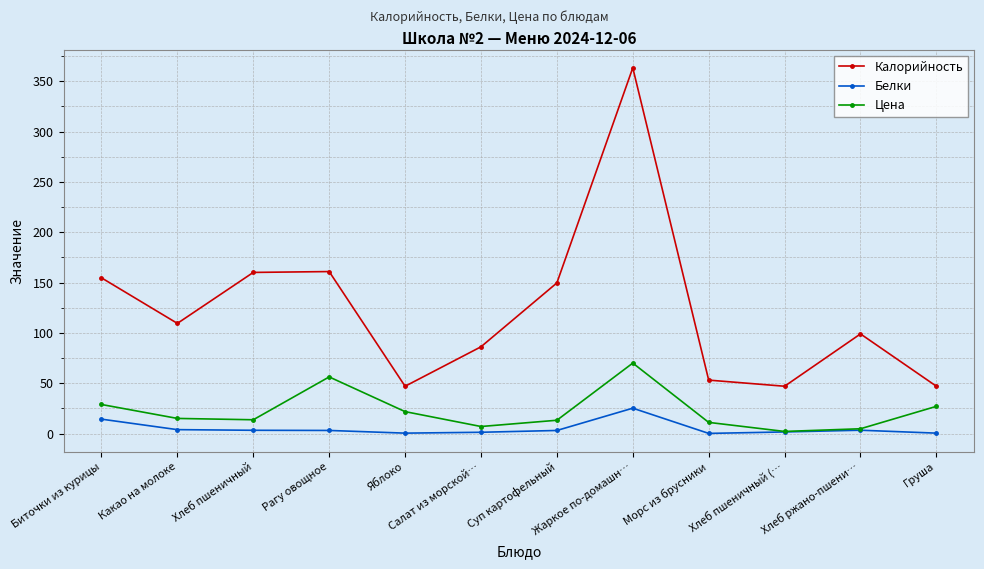

What is the label of the 1st point from the right?

Груша